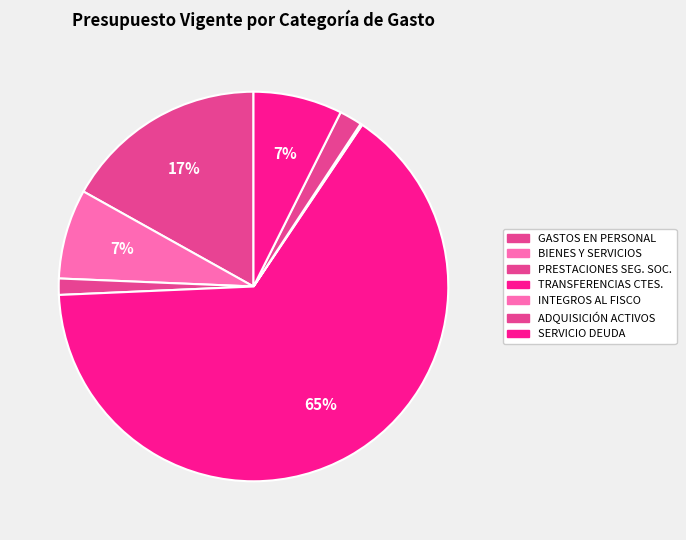

How many slices are in this pie chart?

7